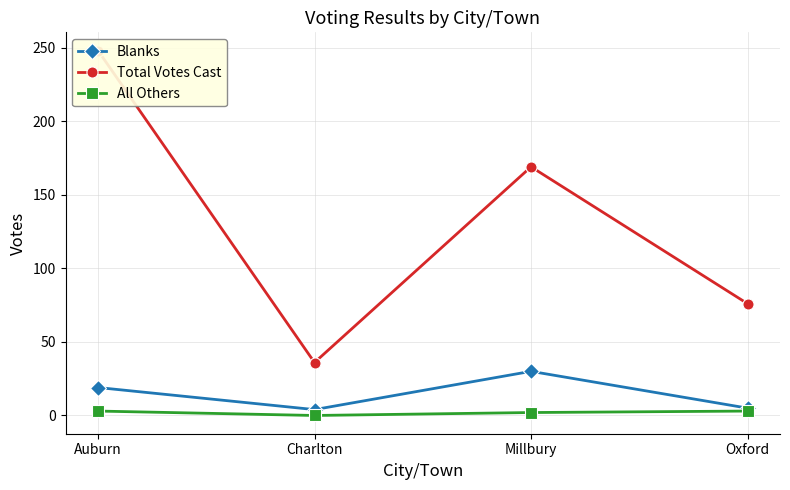

What are all the series names shown in the legend?

Blanks, Total Votes Cast, All Others